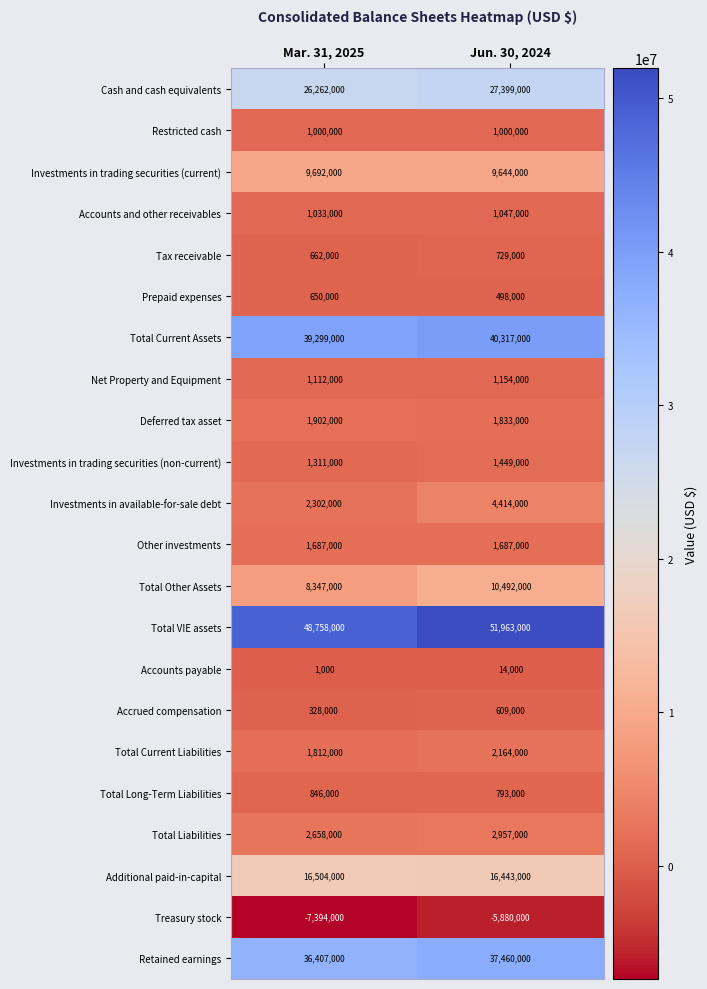

Which series changed the most between Mar. 31, 2025 and Jun. 30, 2024?

Total VIE assets